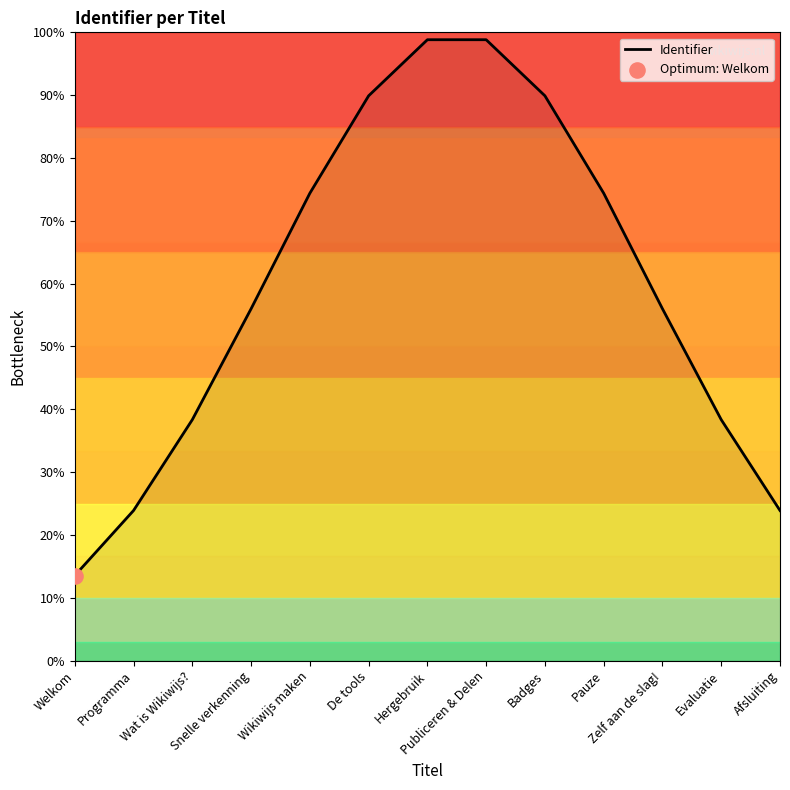

What is the change in value from Welkom to Evaluatie?

+24.8